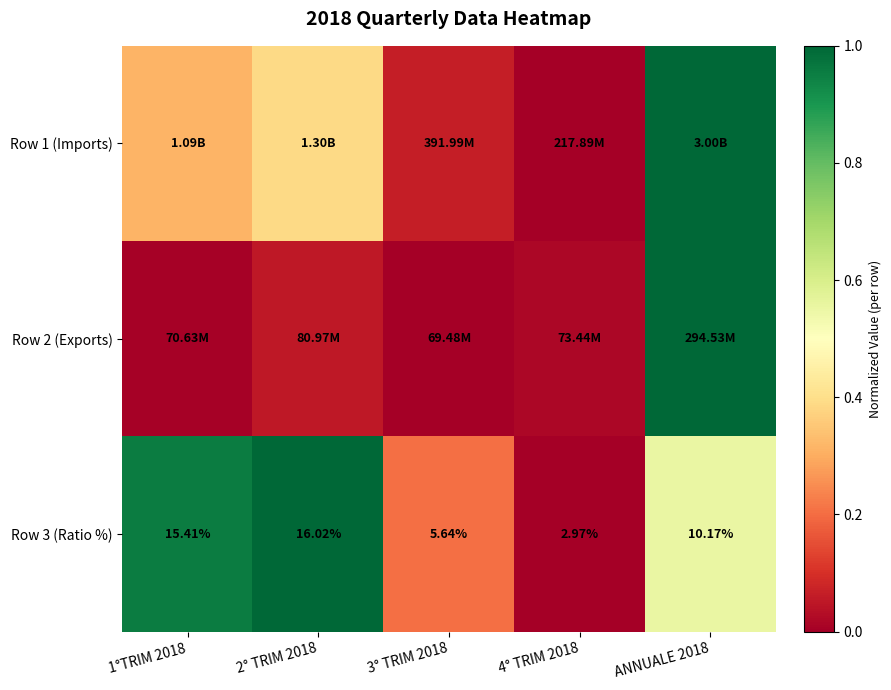

At which label does Row 3 (Ratio %) reach its minimum?

4° TRIM 2018